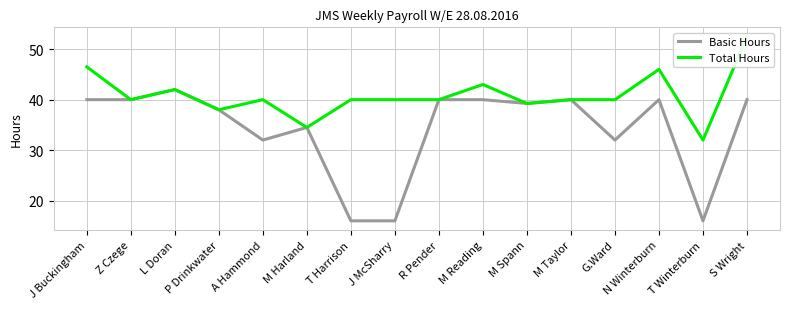

True or false: Basic Hours and Total Hours intersect in this chart.

False